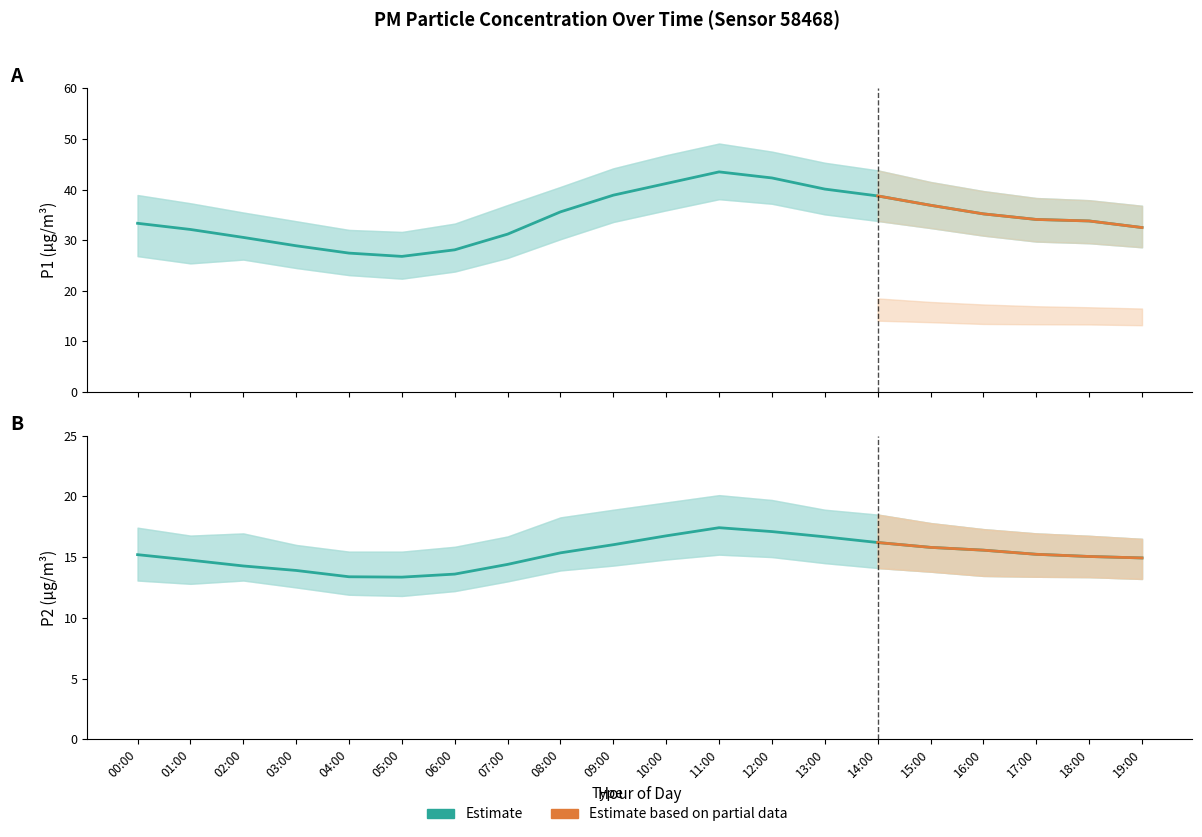

Which series has the largest total across all categories?

P1_upper